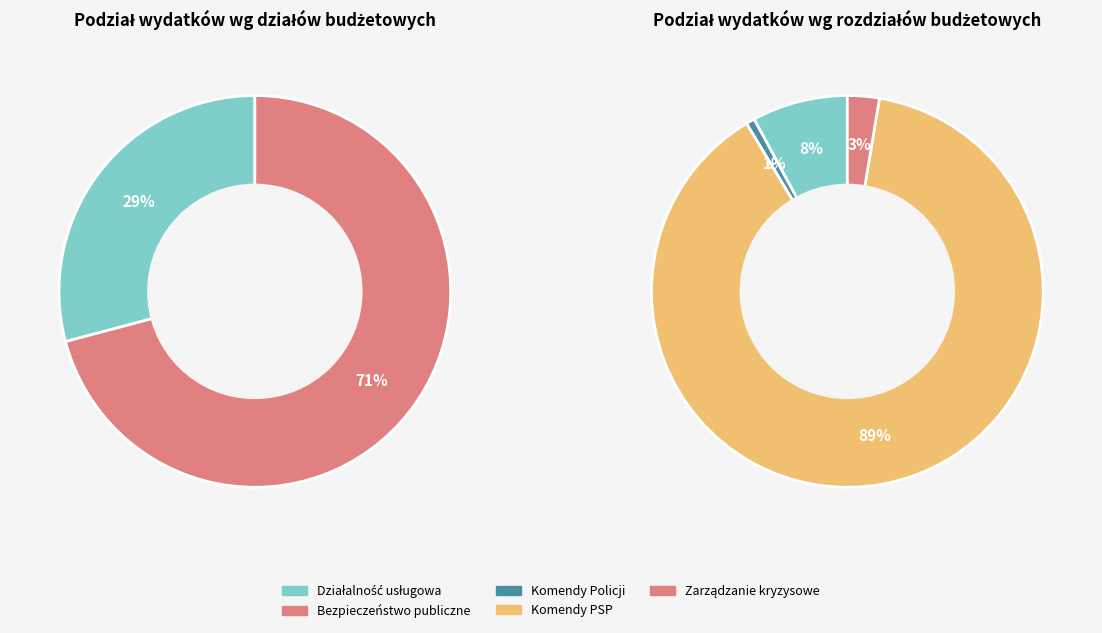

To the nearest percent, what is the difference between the Bezpieczeństwo publiczne i ochrona przeciwpożarowa and Działalność usługowa slice percentages?

42%